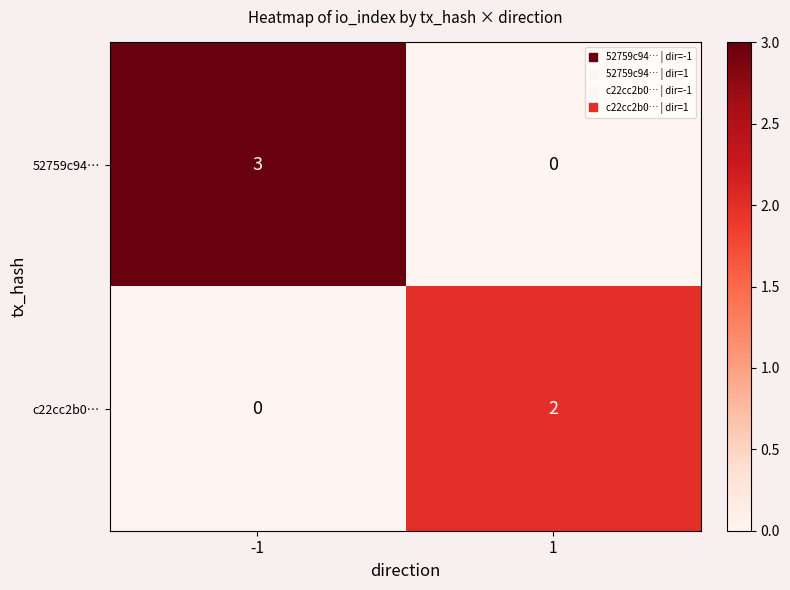

Rank the series at 1 from lowest to highest value.

52759c94…, c22cc2b0…